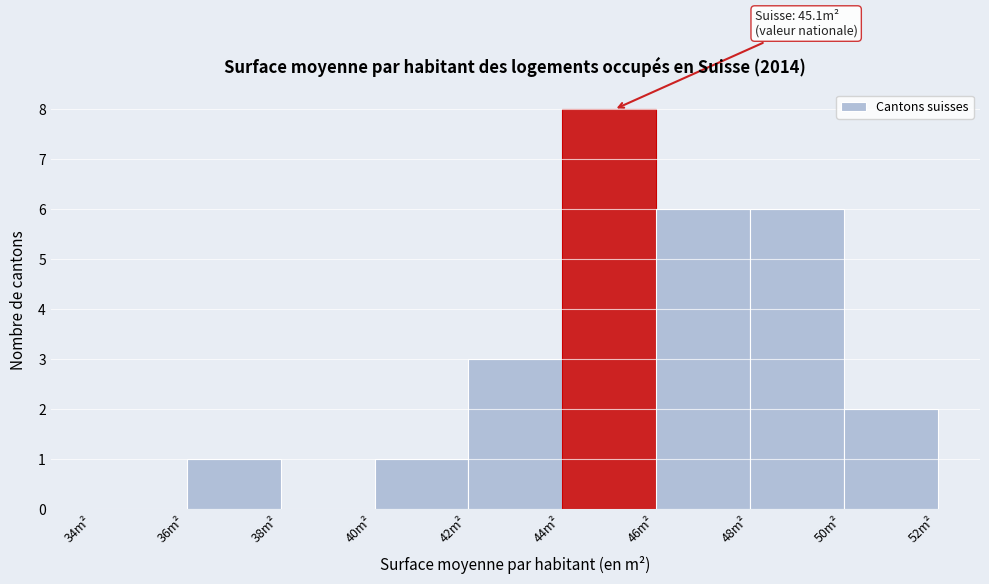

Which range on the x-axis has the tallest bar?

44 to 46